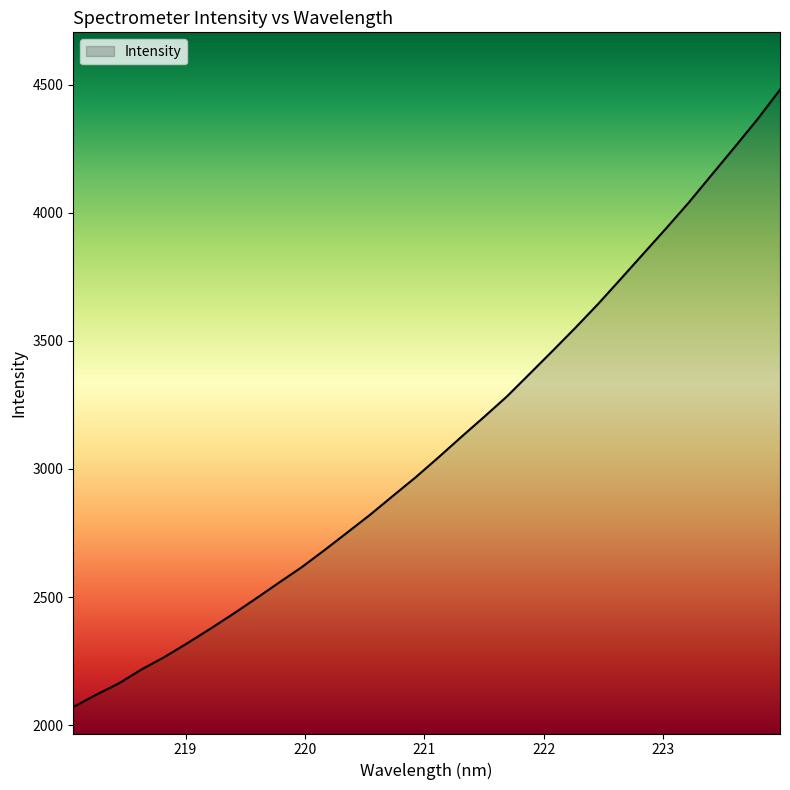

What is the minimum value shown in the chart?

2070.6